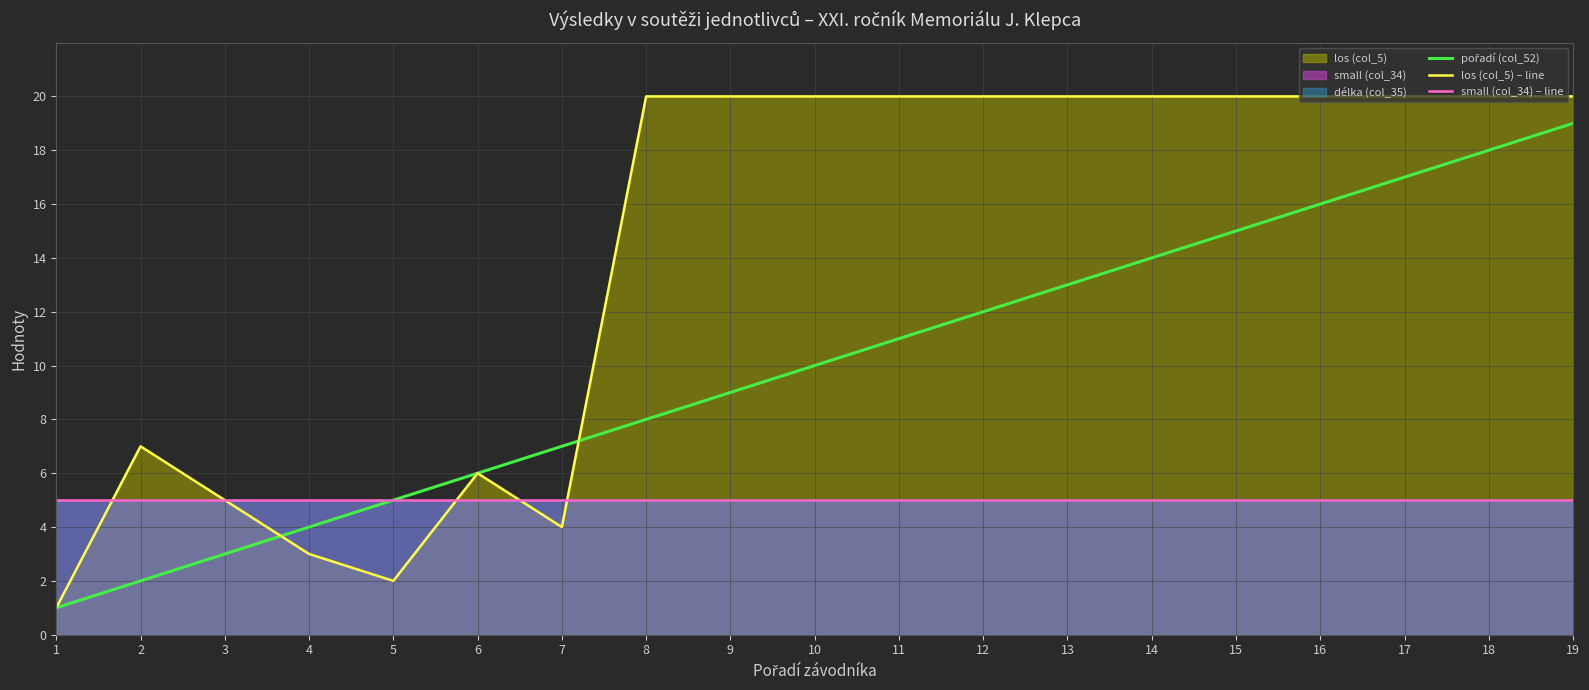

What is the sum of the pořadí (col_52) values at 13 and 15?

28